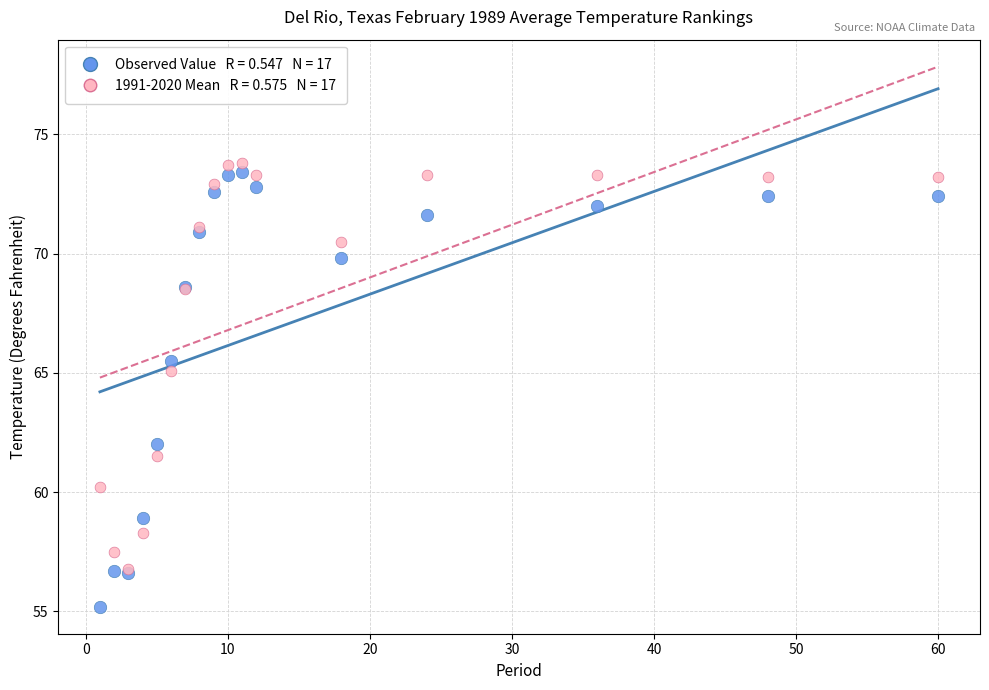

Across all series, what Y value is closest to 64?

65.1